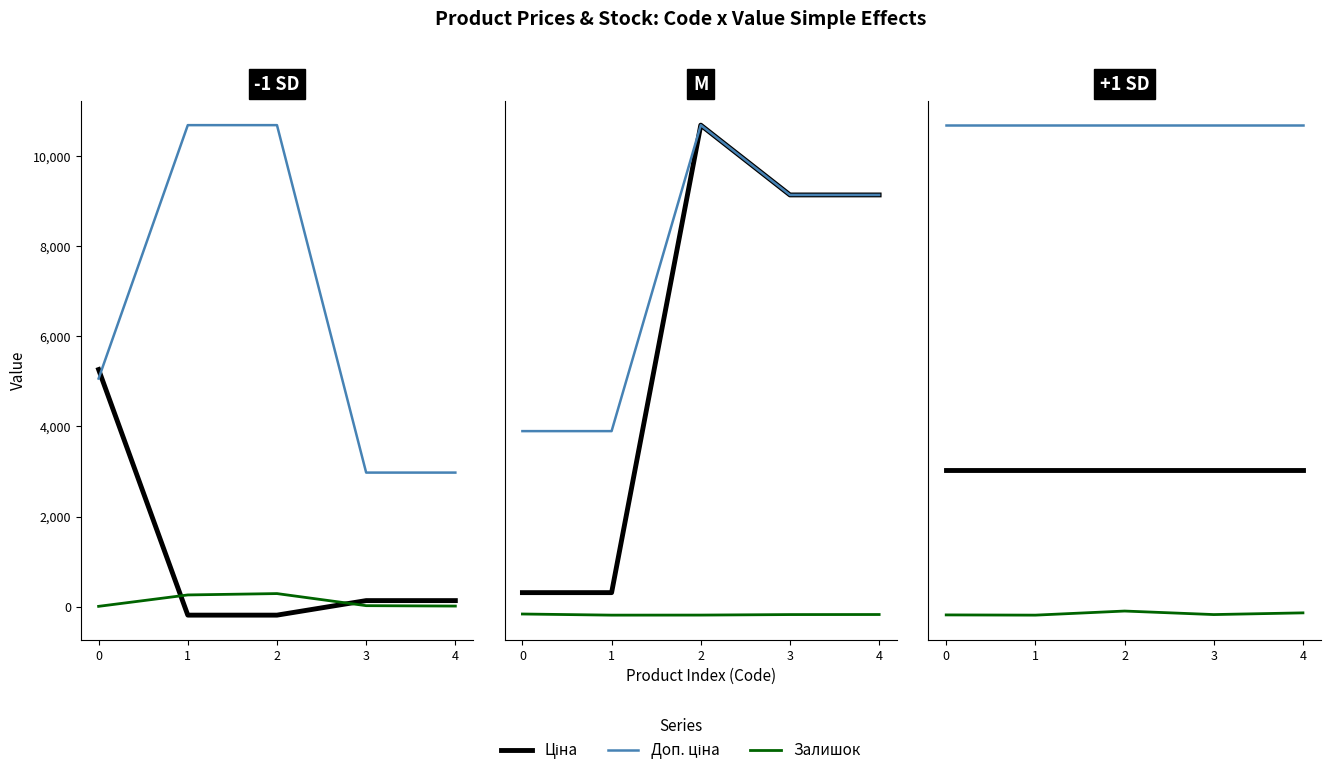

The value of Доп. ціна at 2 is 4311.9. True or false?

True